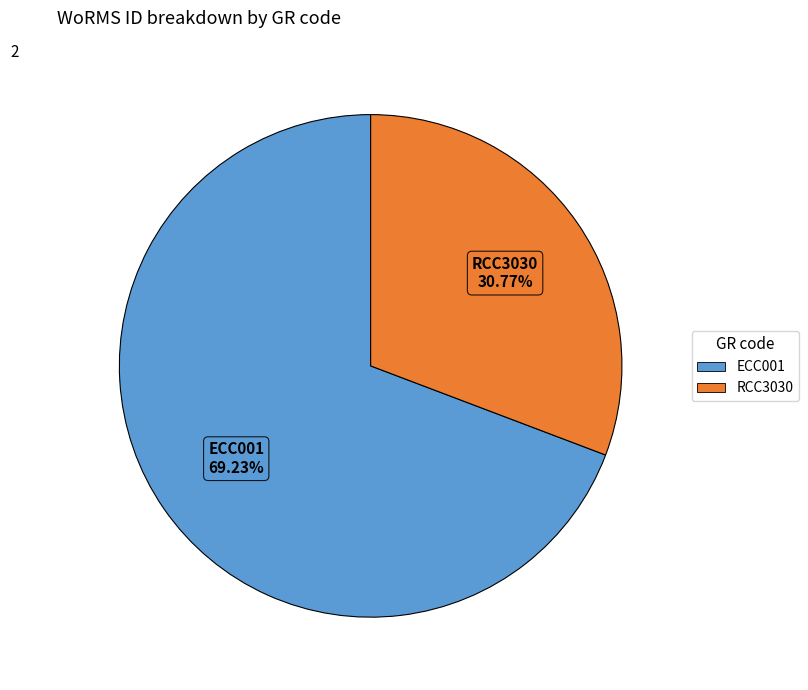

Rank the categories by value from highest to lowest.

ECC001, RCC3030